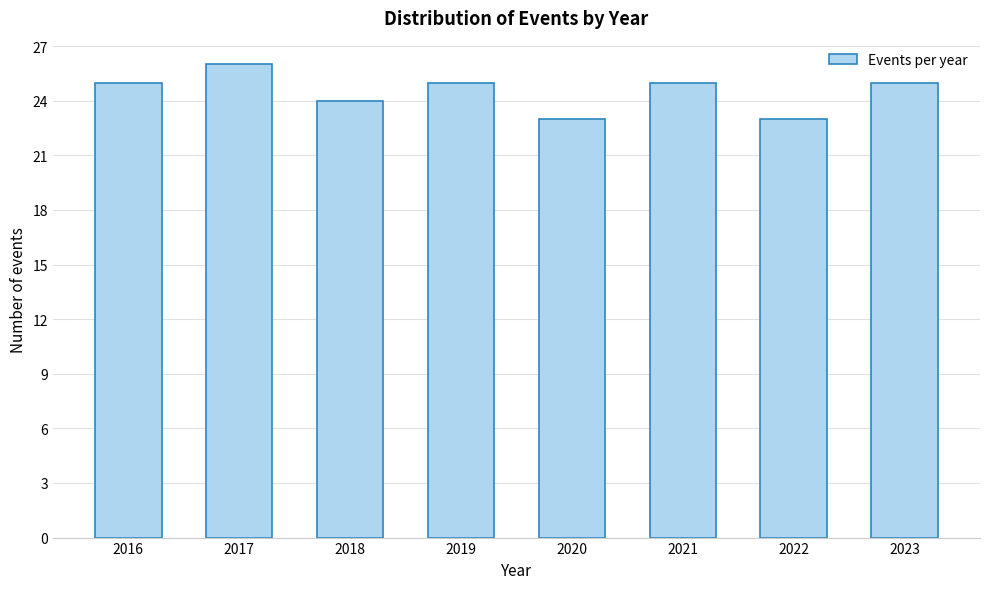

Reading left to right, list all the values displayed in this chart.

25	26	24	25	23	25	23	25